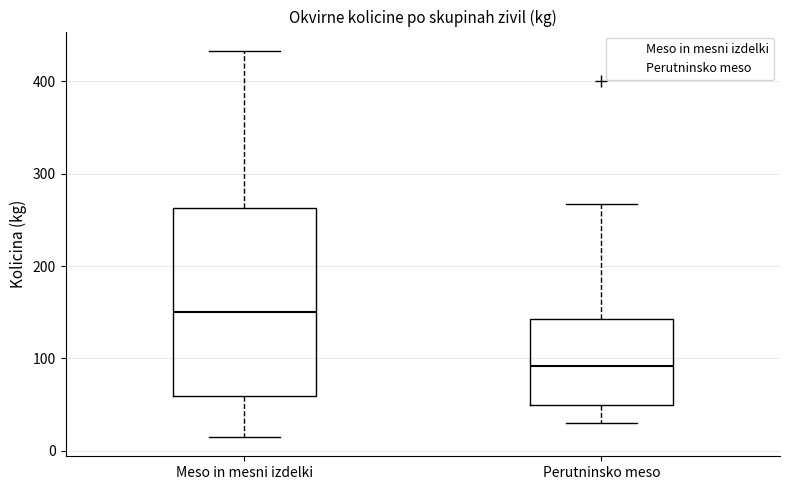

Where does the upper whisker of the box for Perutninsko meso end on the y-axis? The values are not printed on the chart, so give them approximately, as read against the axis.

270